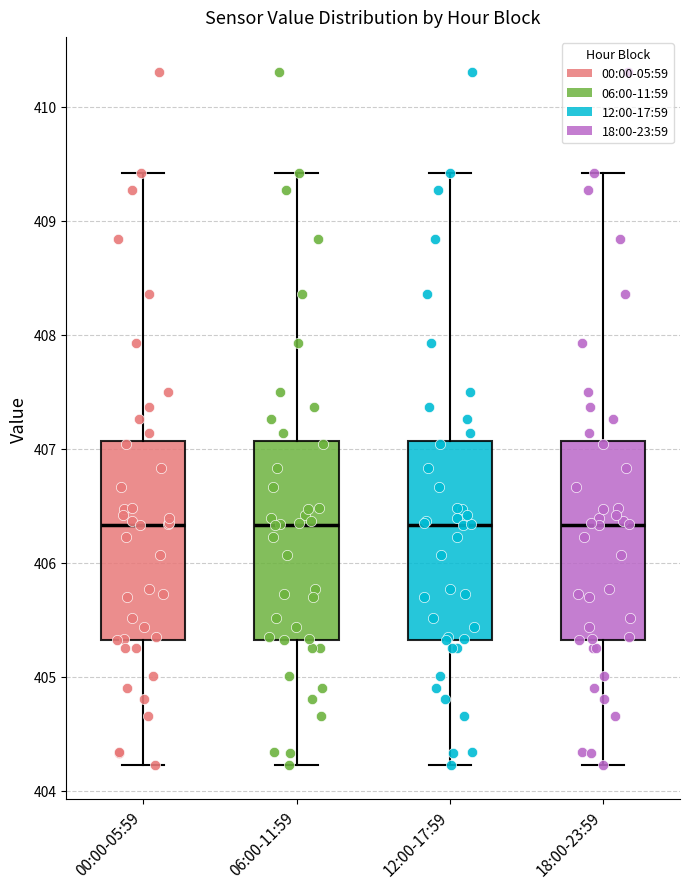

Where is the lower edge of the box for 00:00-05:59 on the y-axis? The values are not printed on the chart, so give them approximately, as read against the axis.

405.3